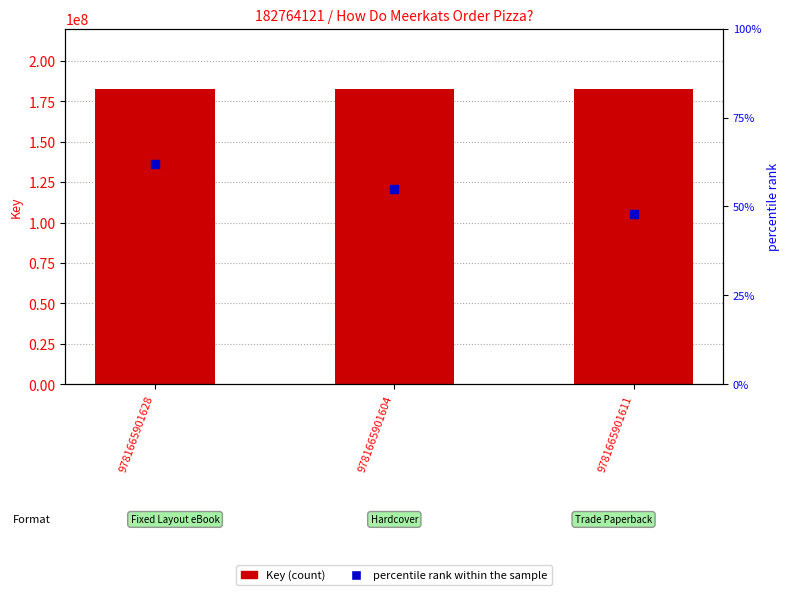

Which series has the largest total across all categories?

Key (count)